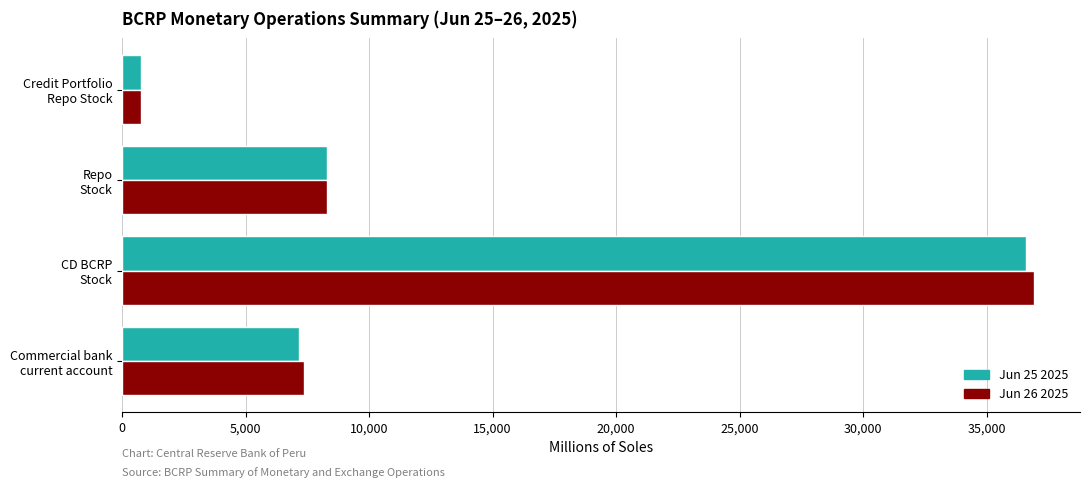

What is the minimum value for Jun 26 2025?

752.7